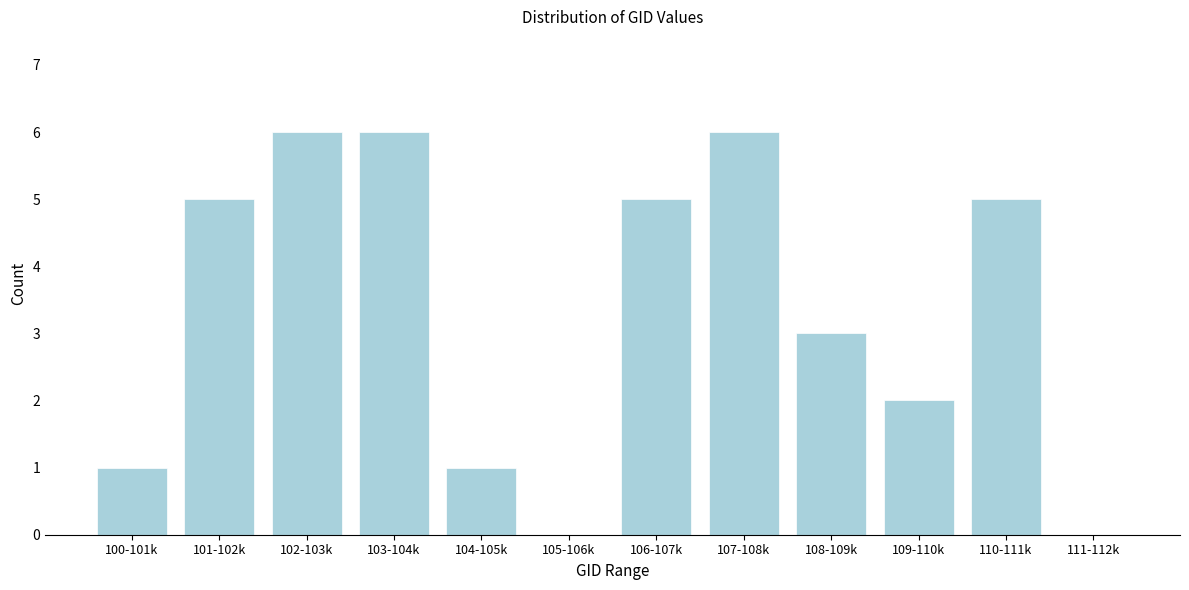

Reading left to right, list all the values displayed in this chart.

100-101k=1	101-102k=5	102-103k=6	103-104k=6	104-105k=1	105-106k=0	106-107k=5	107-108k=6	108-109k=3	109-110k=2	110-111k=5	111-112k=0